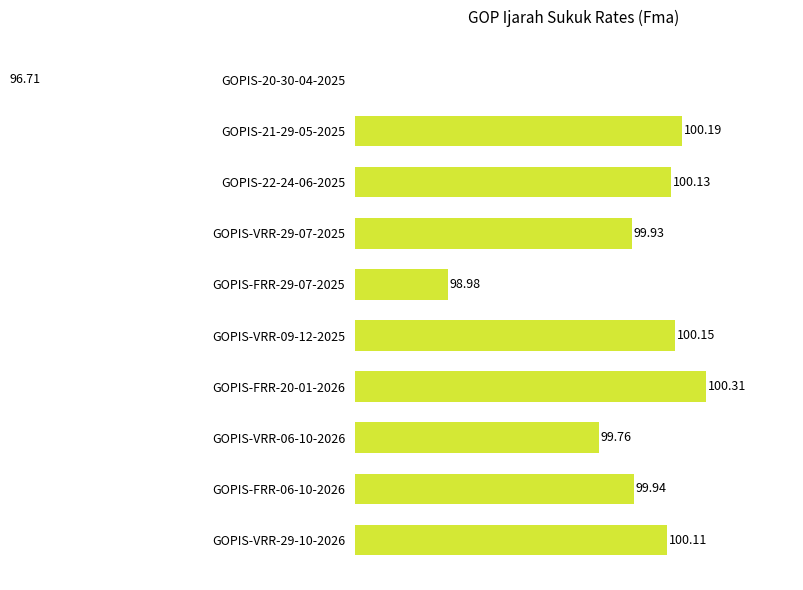

Does the chart contain stacked bars?

No